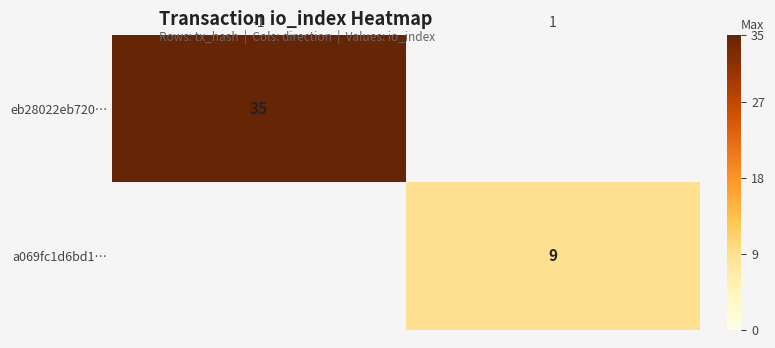

Is it true that eb28022eb720… equals 53 at -1?

False